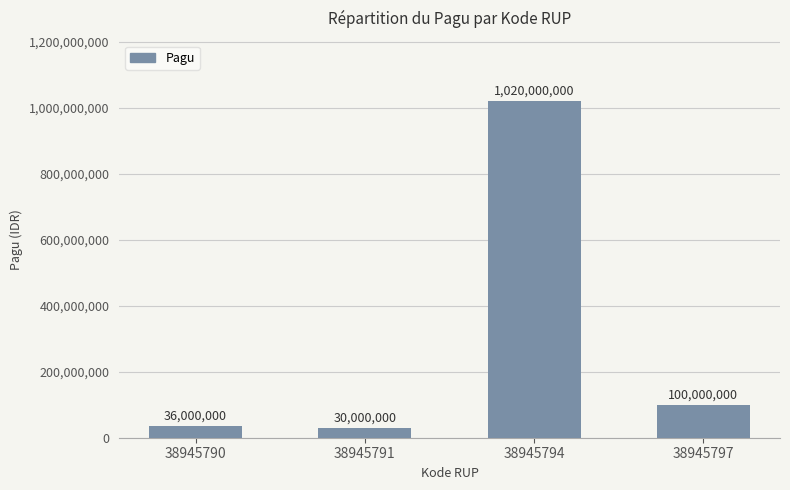

How many values are below 100000000?

2